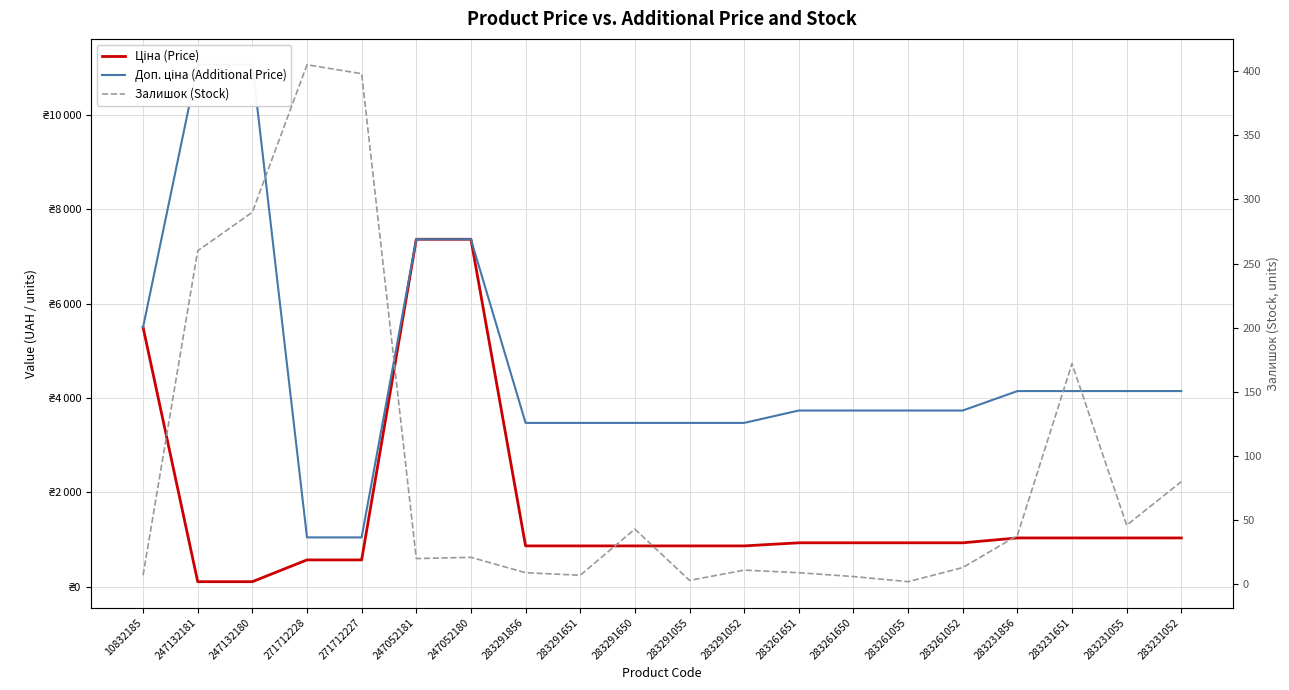

Between 247052180 and 283291650, which series saw the biggest shift?

Ціна (Price)